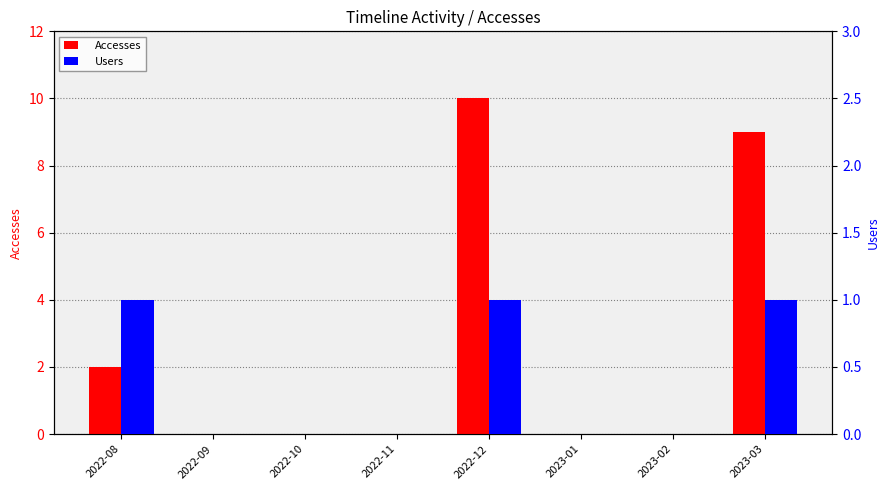

What are all the series names shown in the legend?

Accesses, Users